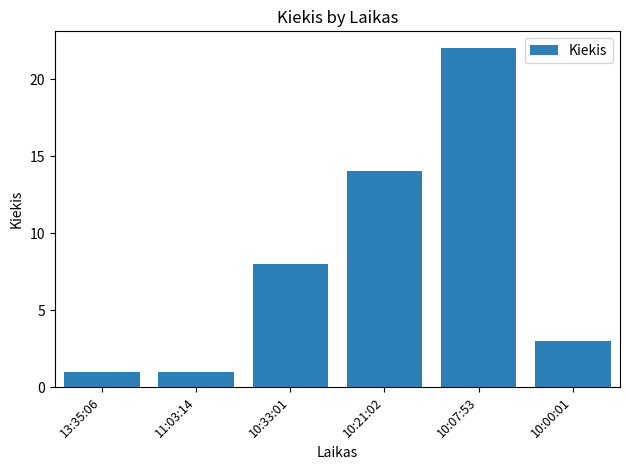

What is the average value?

8